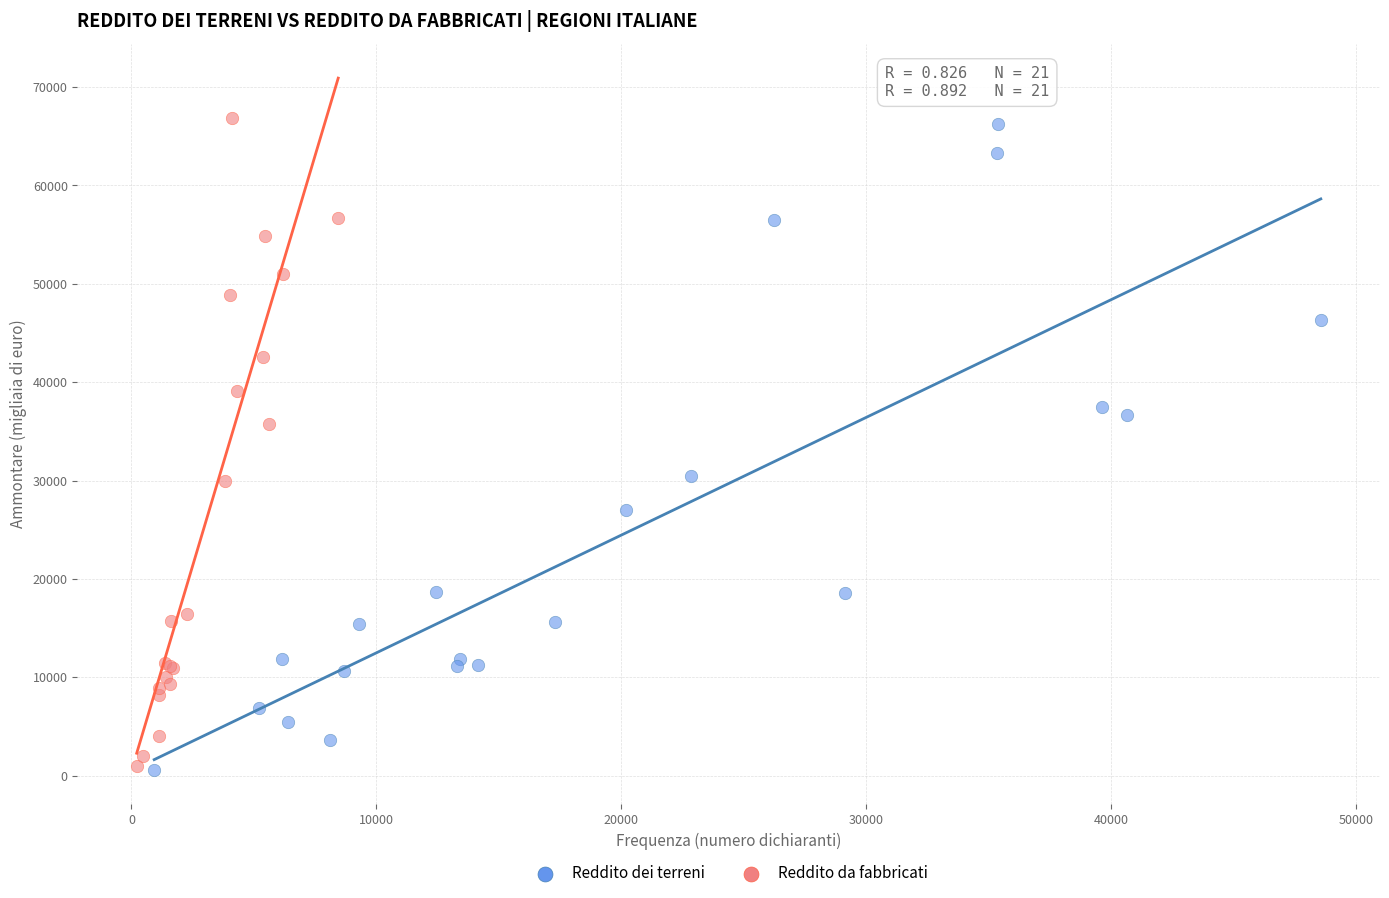

Which series reaches the maximum Y coordinate?

Reddito da fabbricati